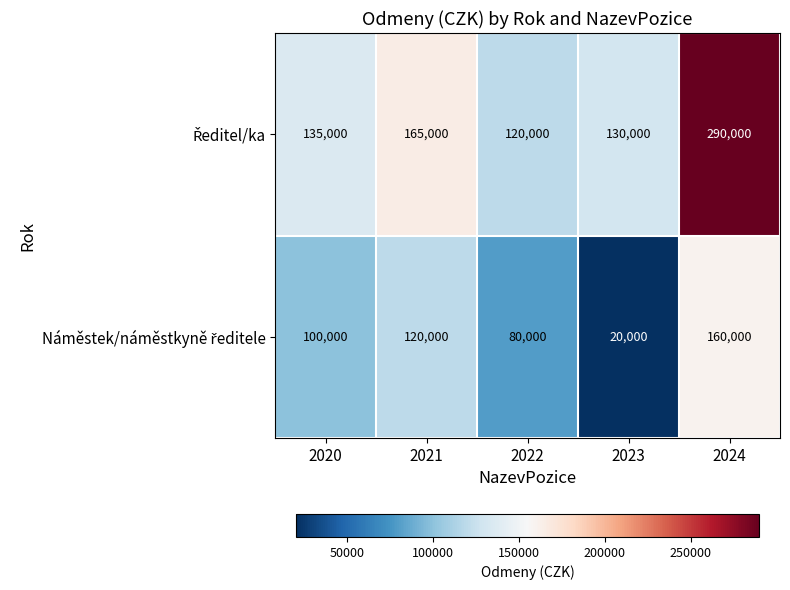

What is the maximum value shown in the chart?

290000